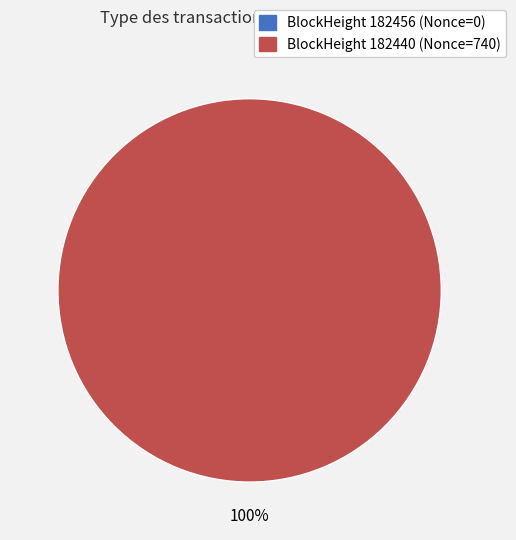

Which category has the smallest portion of the pie?

182456